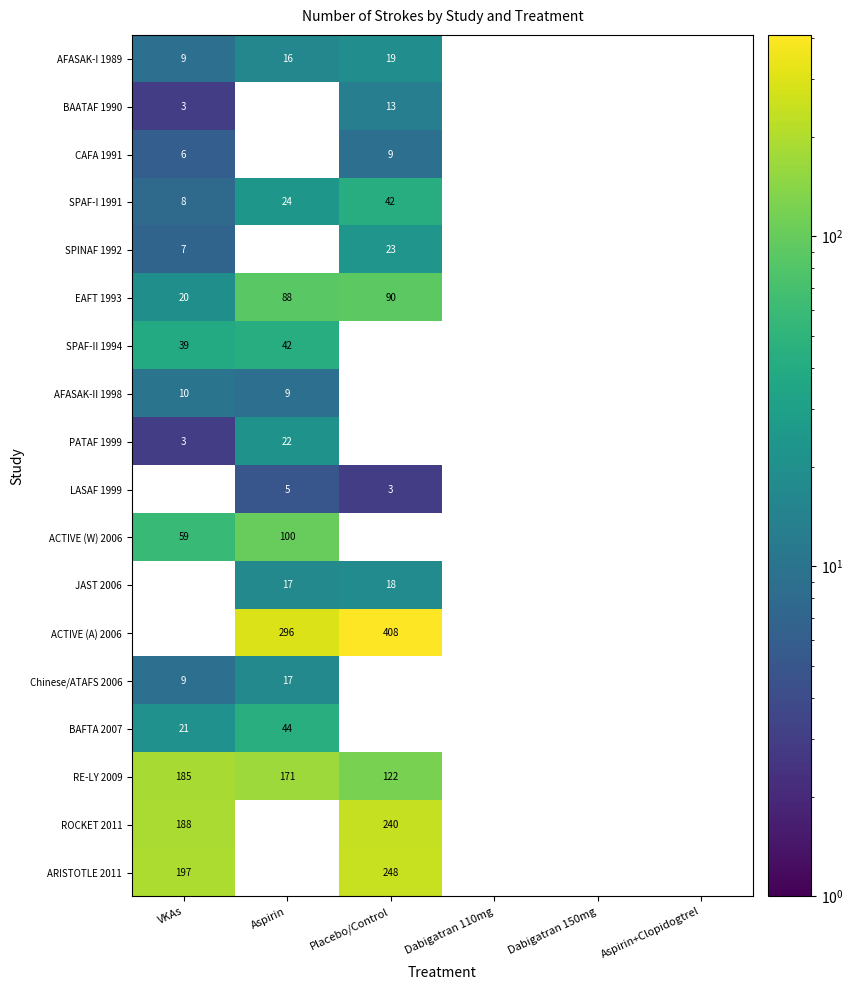

True or false: SPAF-II 1994 has a value of 62 at VKAs.

False